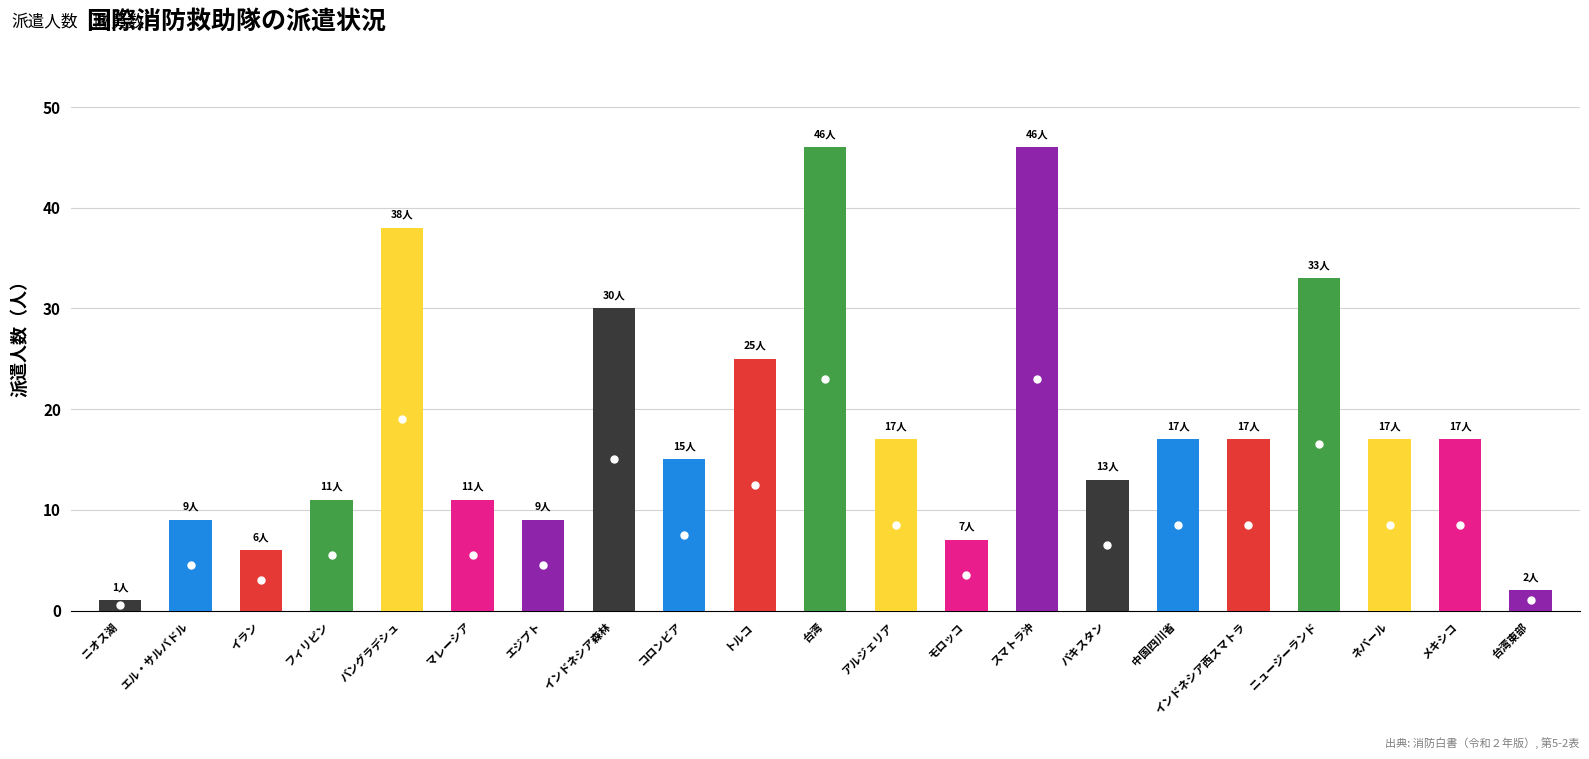

The value at マレーシア is 6. True or false?

False